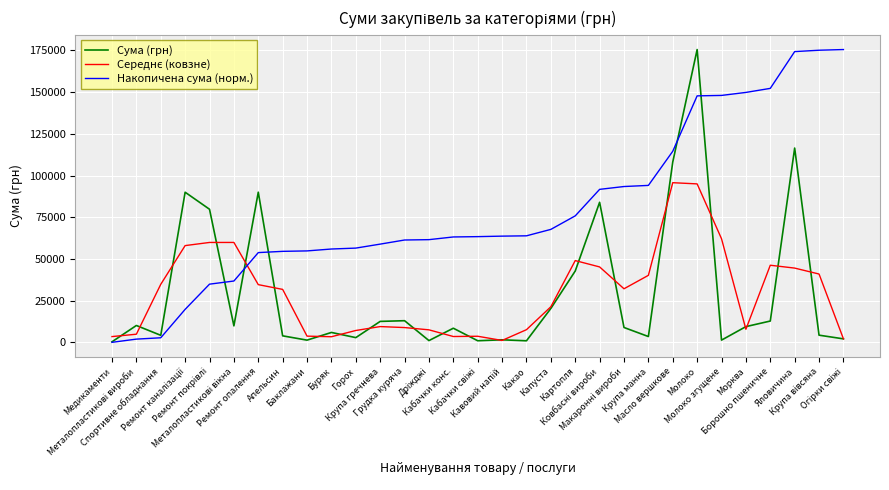

Read the Сума (грн) value at Медикаменти.

385.0